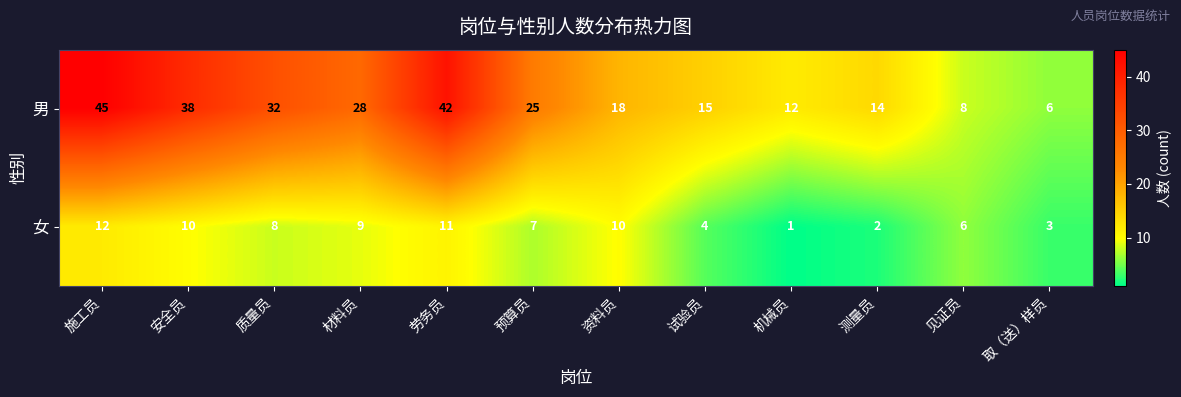

Reading right to left, what are all the values shown in this chart?

男: 6	8	14	12	15	18	25	42	28	32	38	45
女: 3	6	2	1	4	10	7	11	9	8	10	12